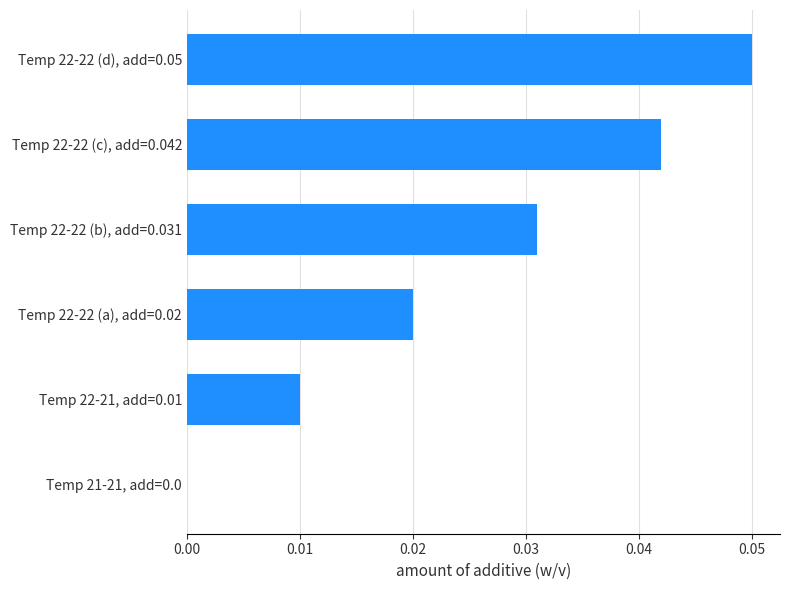

The chart shows a value of 0.0 at Temp 21-21, add=0.0. True or false?

True